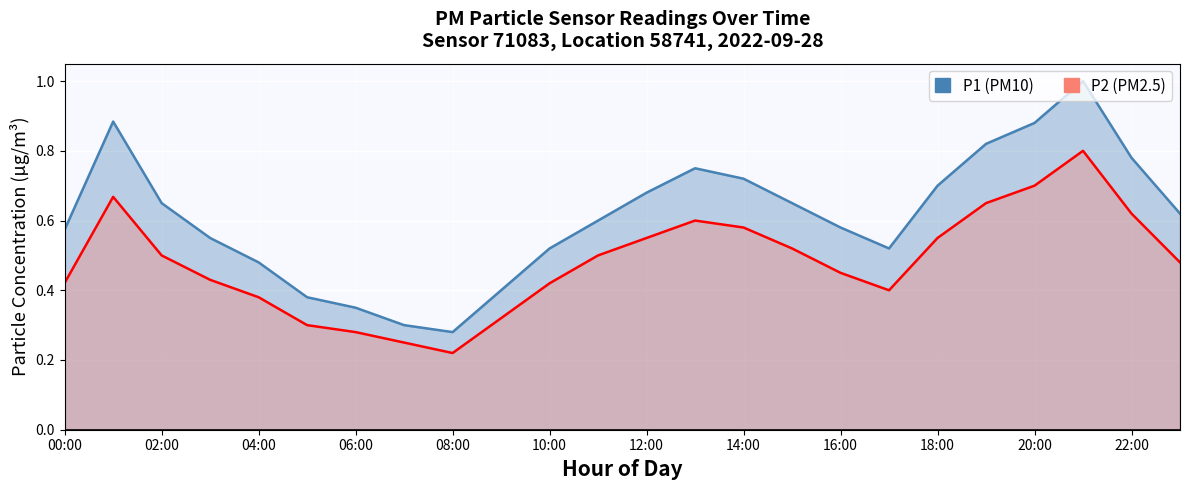

Which has a higher value, 14 or 18:00?

14